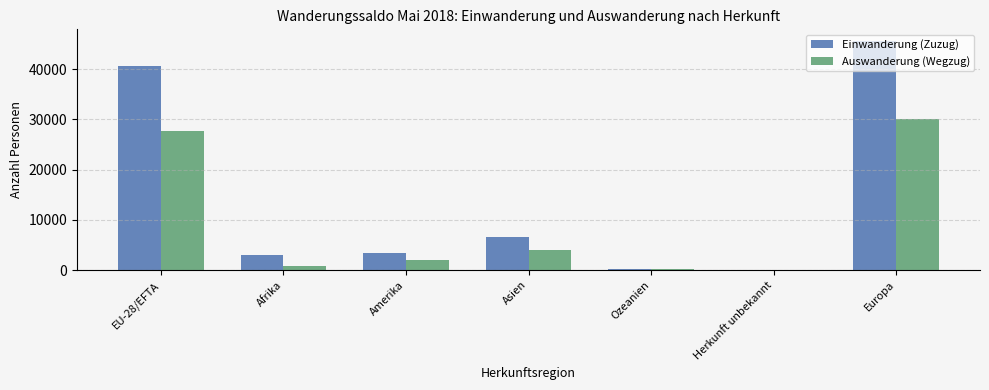

The Auswanderung (Wegzug) series shows 4083 at Asien. True or false?

True